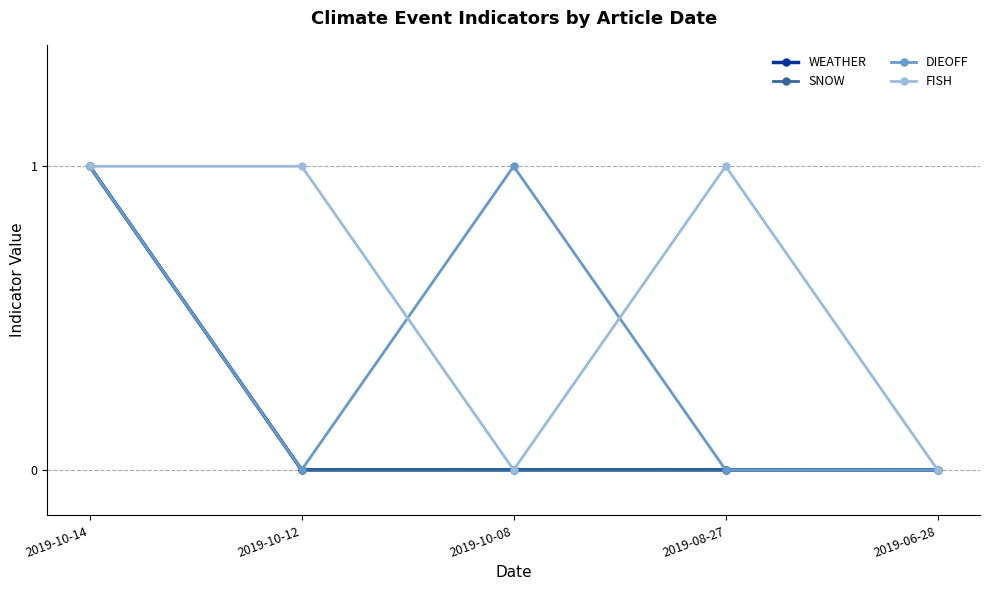

What is the approximate value of WEATHER at 2019-10-14?

1